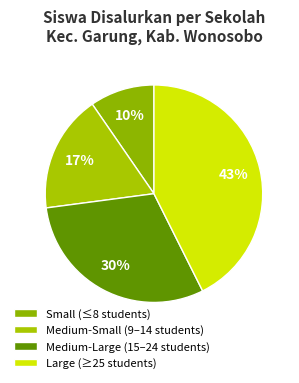

Is there a majority slice in this chart?

No